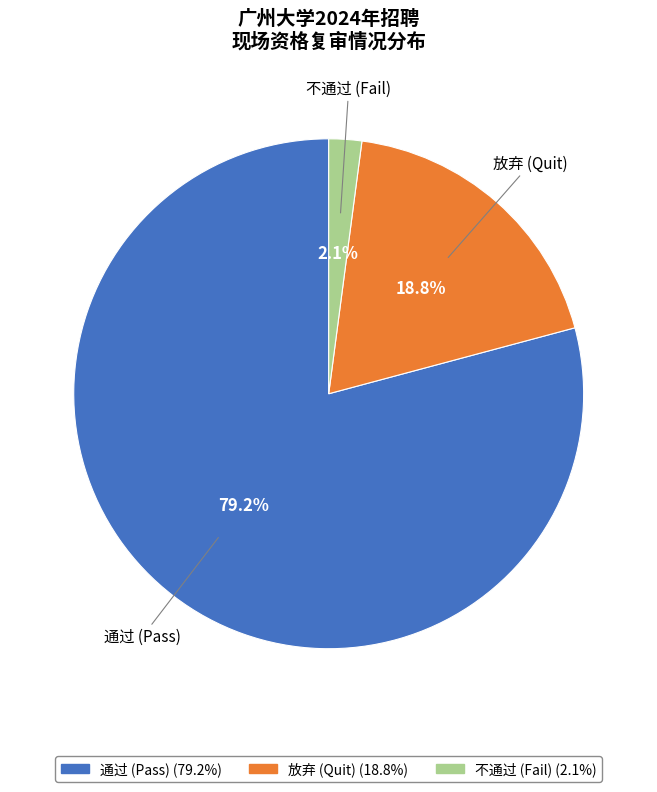

To the nearest percent, what portion does 放弃 represent?

19%